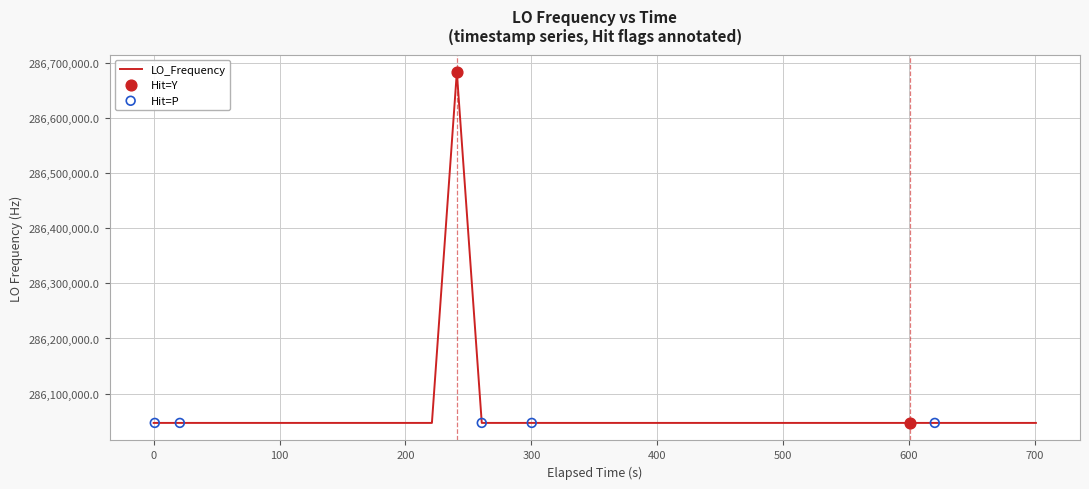

What is the maximum value shown in the chart?

286682707.4